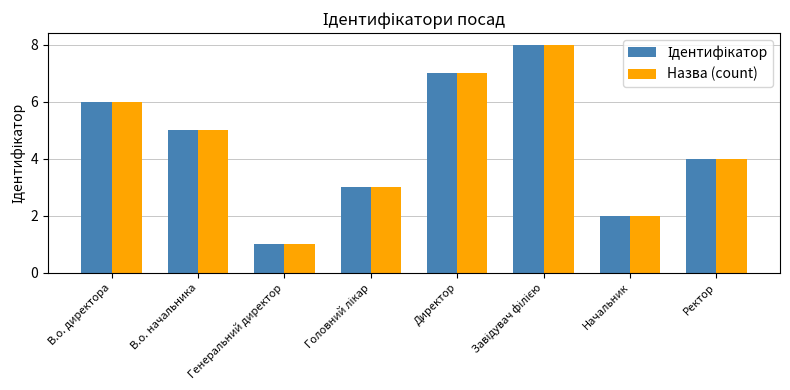

What is the label of the 8th bar from the right?

В.о. директора